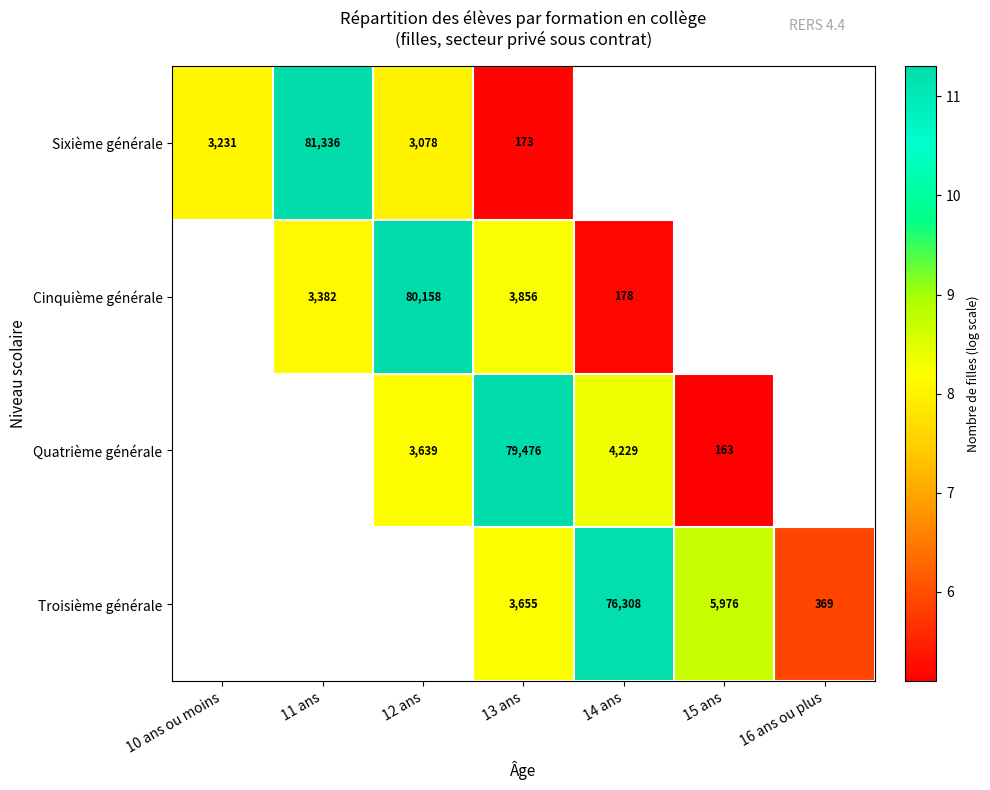

Rank the series by their average value, from highest to lowest.

Sixième générale, Cinquième générale, Quatrième générale, Troisième générale